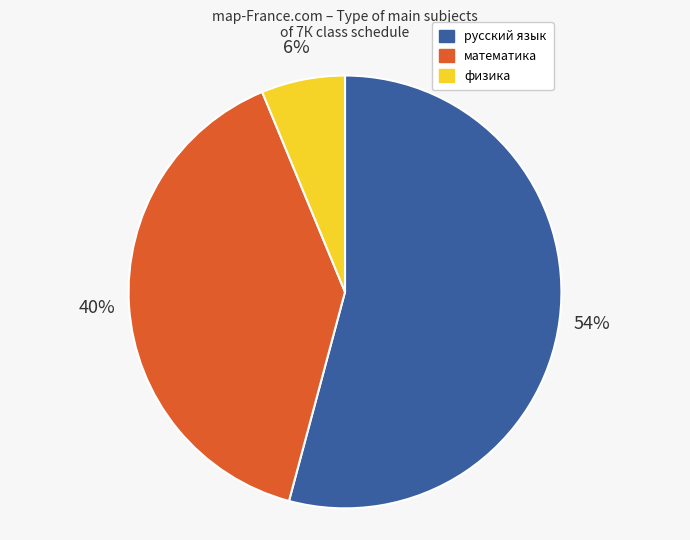

What percentage is the русский язык slice, to the nearest percent?

54%